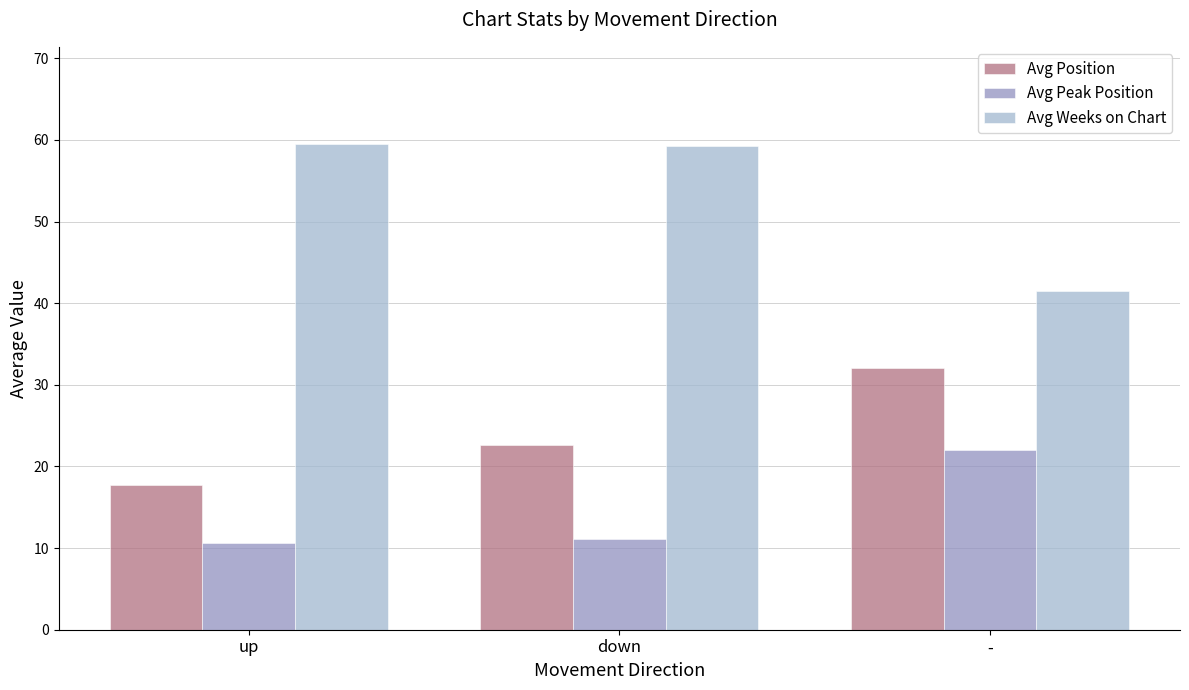

True or false: Avg Weeks on Chart has a value of 30.2 at down.

False